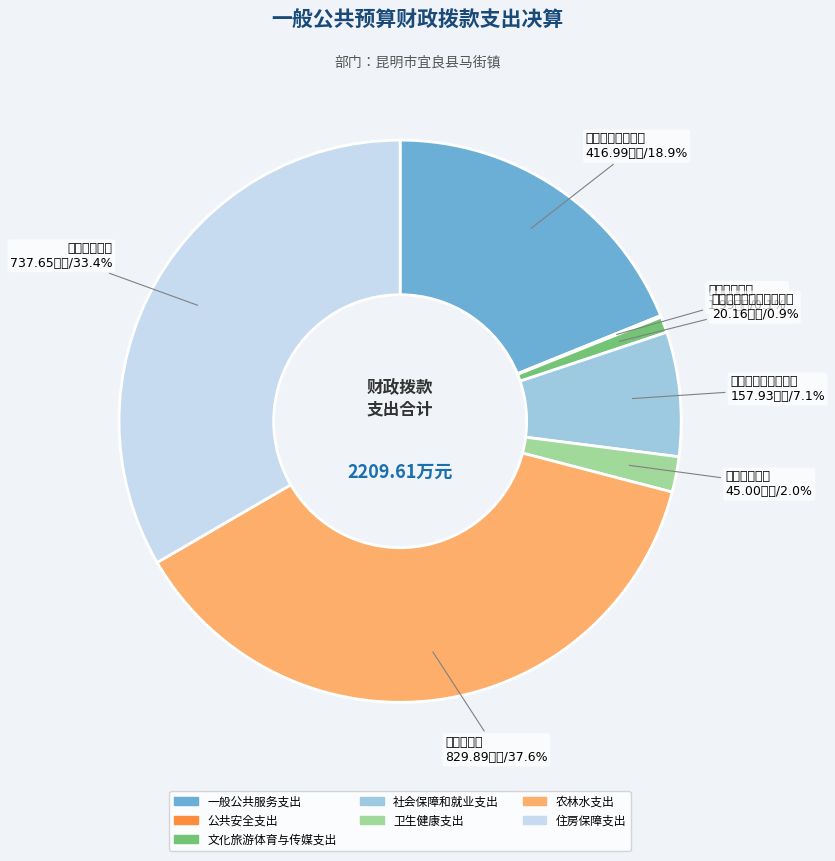

To the nearest percent, what percentage of the pie is 一般公共服务支出?

19%